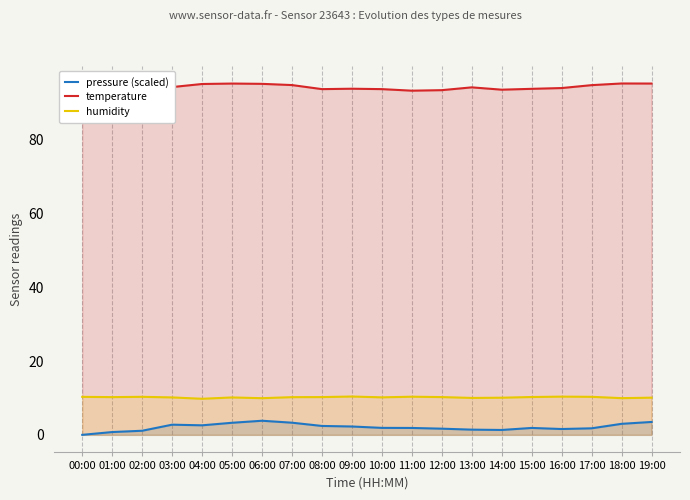

What position from the left is 19:00?

20